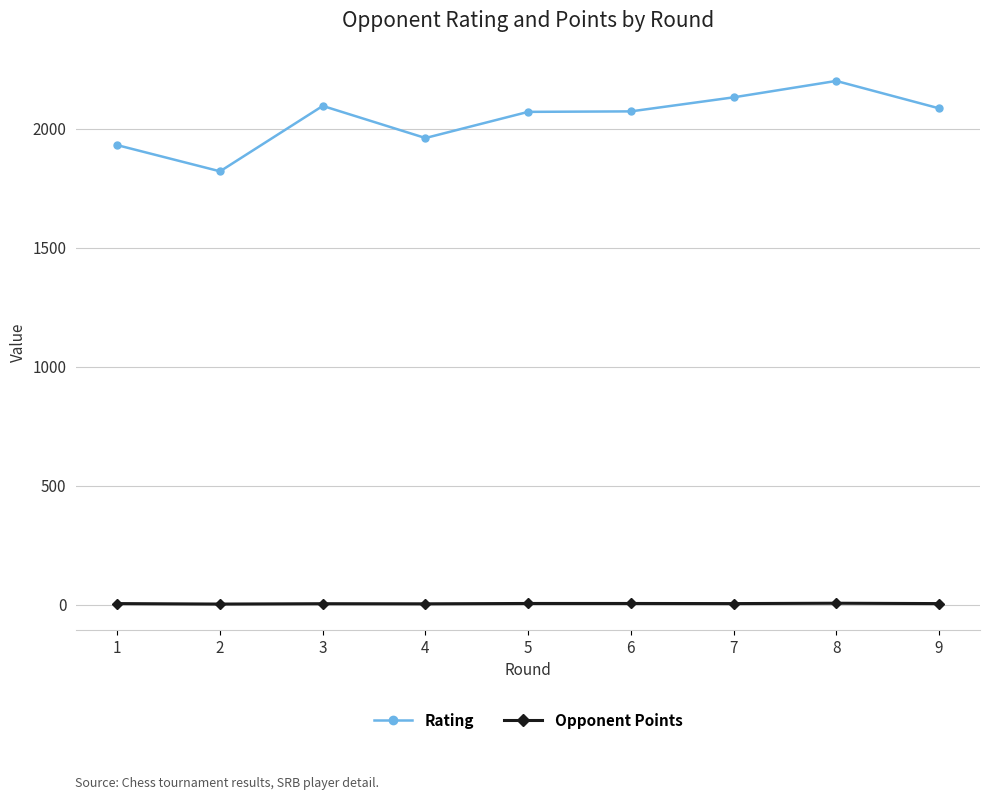

Which series has the largest total across all categories?

Rating